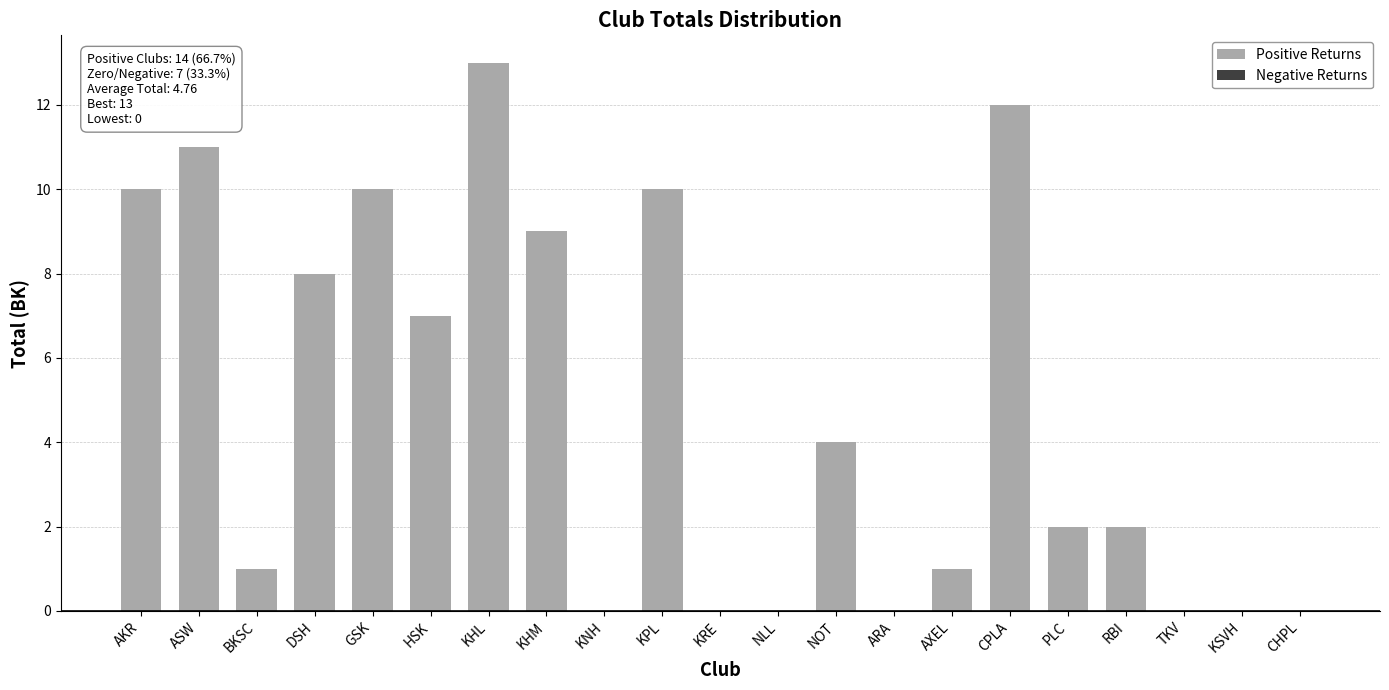

Is it true that the value at AXEL is 2?

False